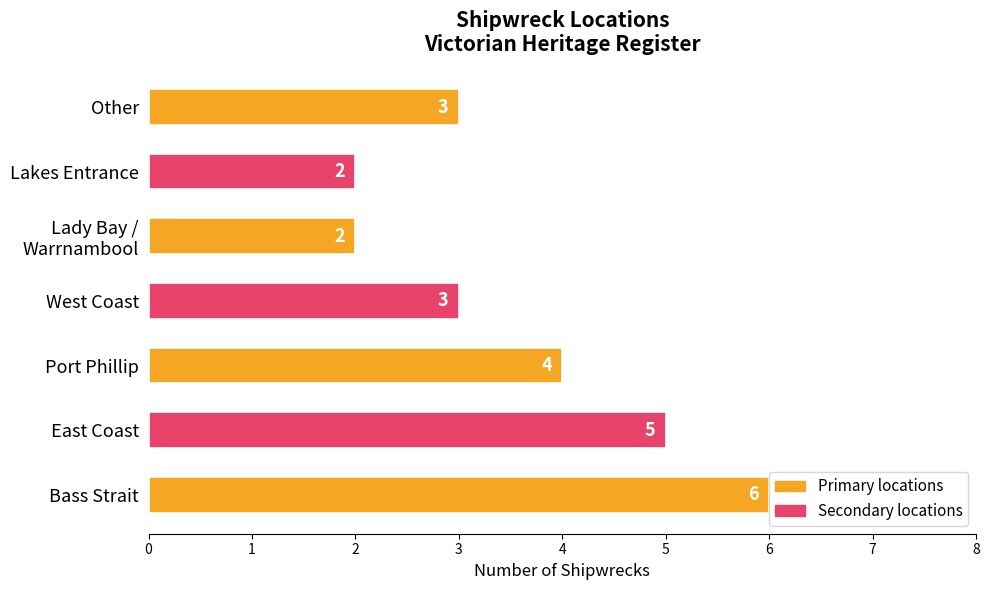

True or false: the data shows 1 at Port Phillip.

False